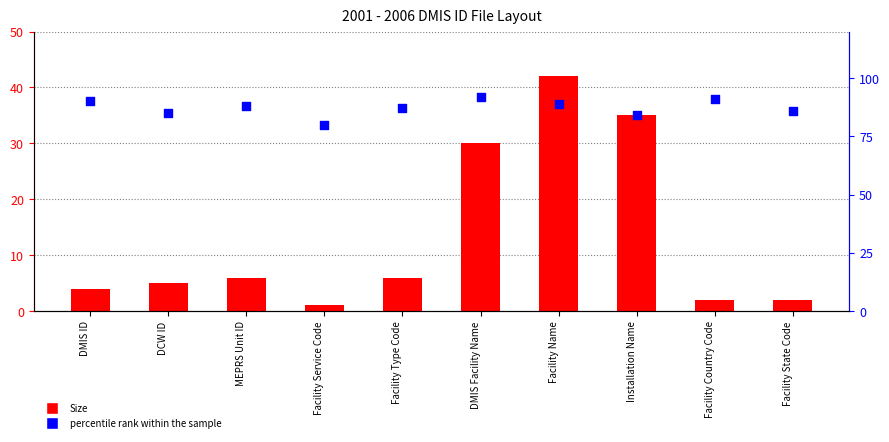

What are all the series names shown in the legend?

Size, percentile rank within the sample